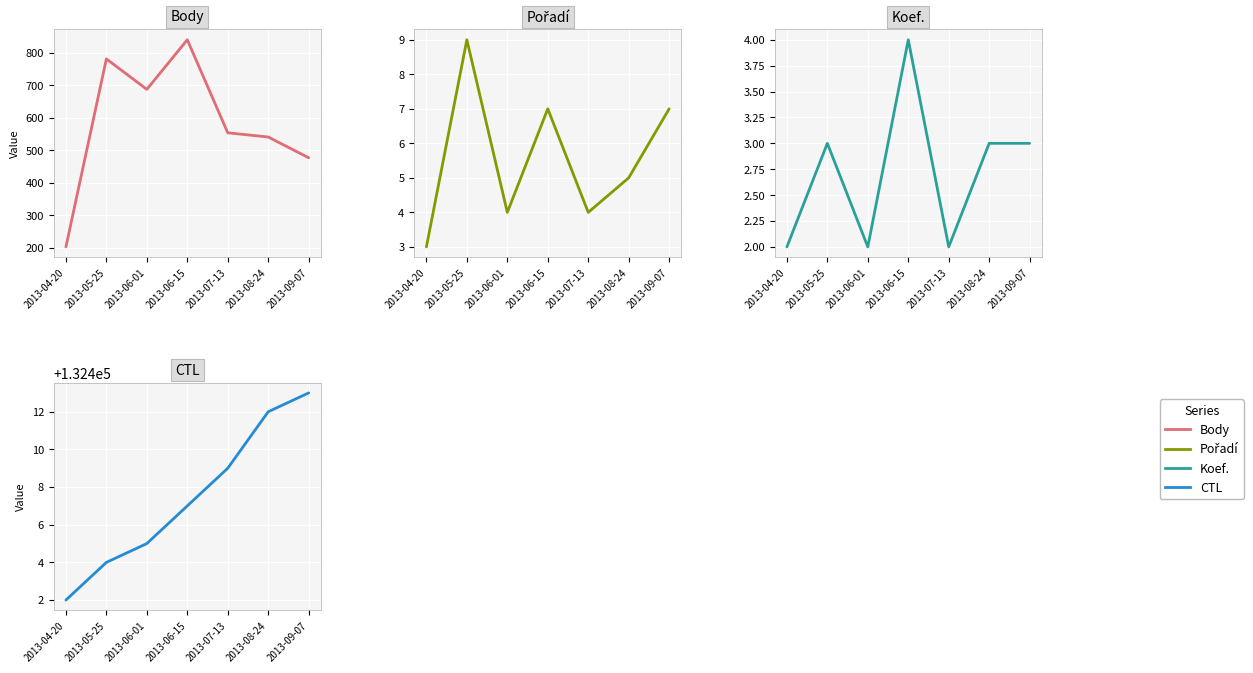

Which category has the highest value in the CTL series?

2013-09-07